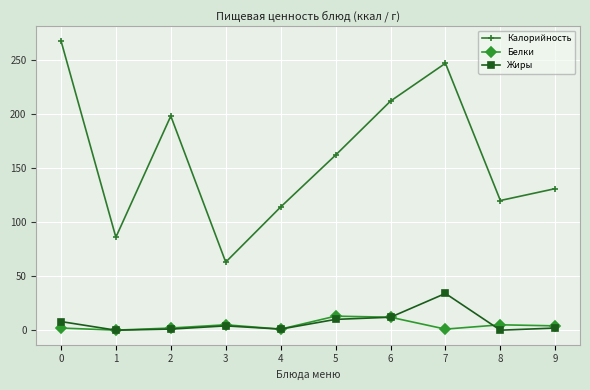

Does the chart have visible grid lines?

Yes